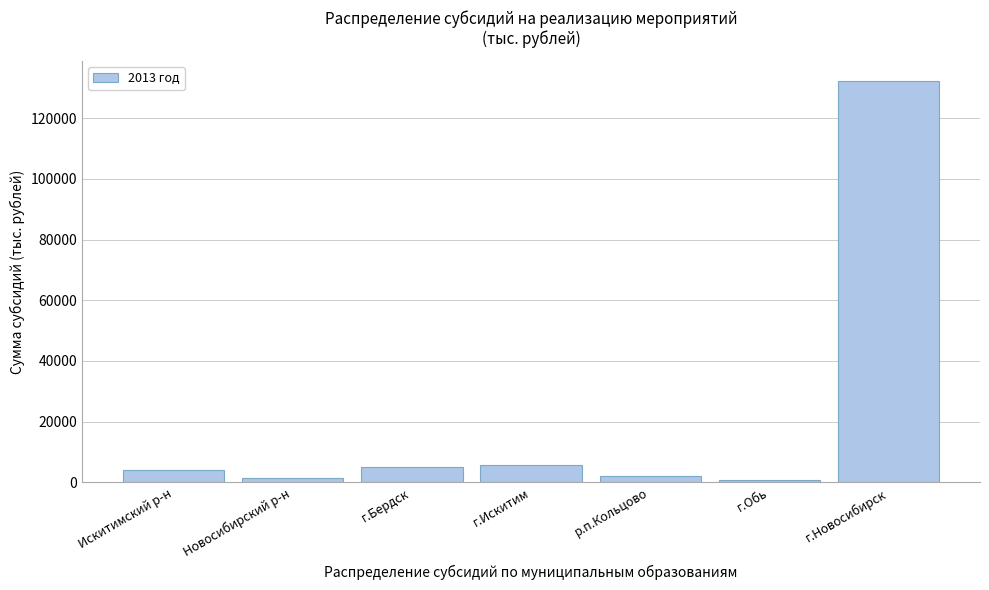

Reading left to right, list all the values displayed in this chart.

Искитимский р-н=3906.0	Новосибирский р-н=1400.0	г.Бердск=5199.6	г.Искитим=5759.6	р.п.Кольцово=2129.6	г.Обь=756.1	г.Новосибирск=132300.0